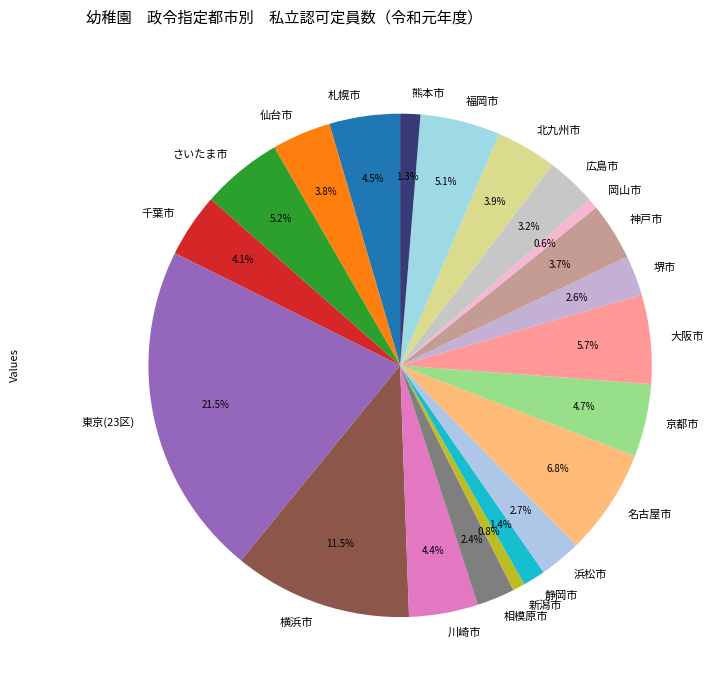

Which category has the biggest portion of the pie?

東京(23区)